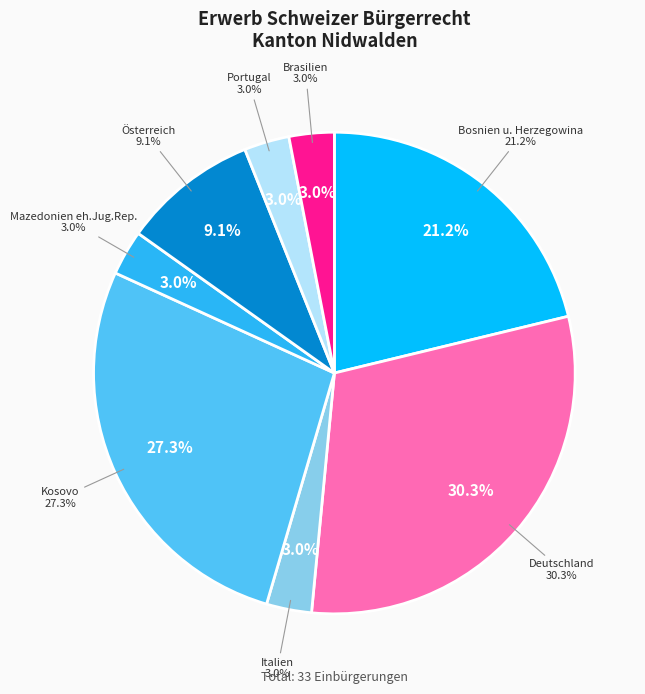

How many segments does this pie chart have?

8